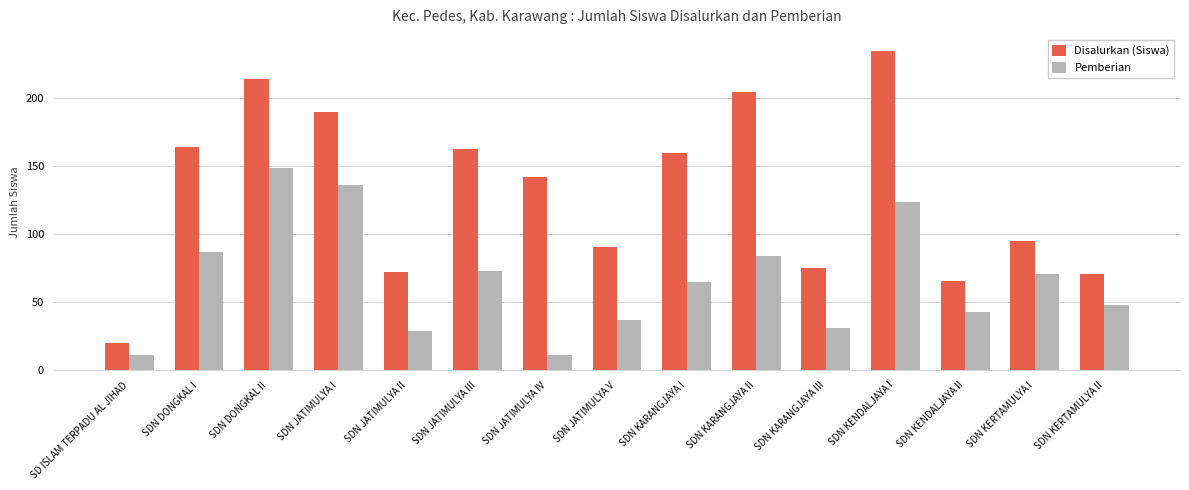

Count the number of data series in this chart.

2